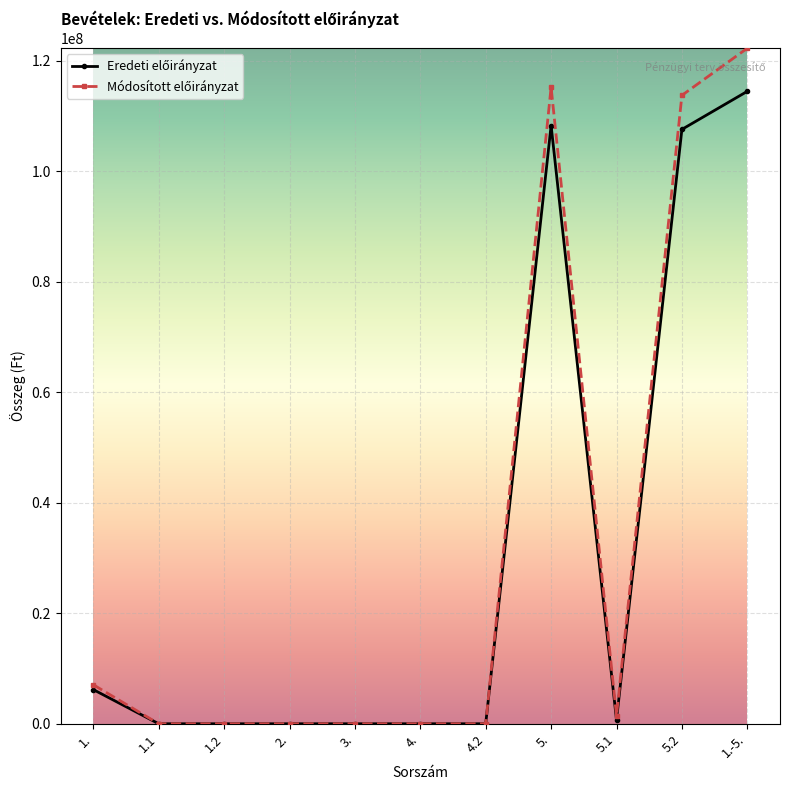

What is the maximum value shown in the chart?

122312601